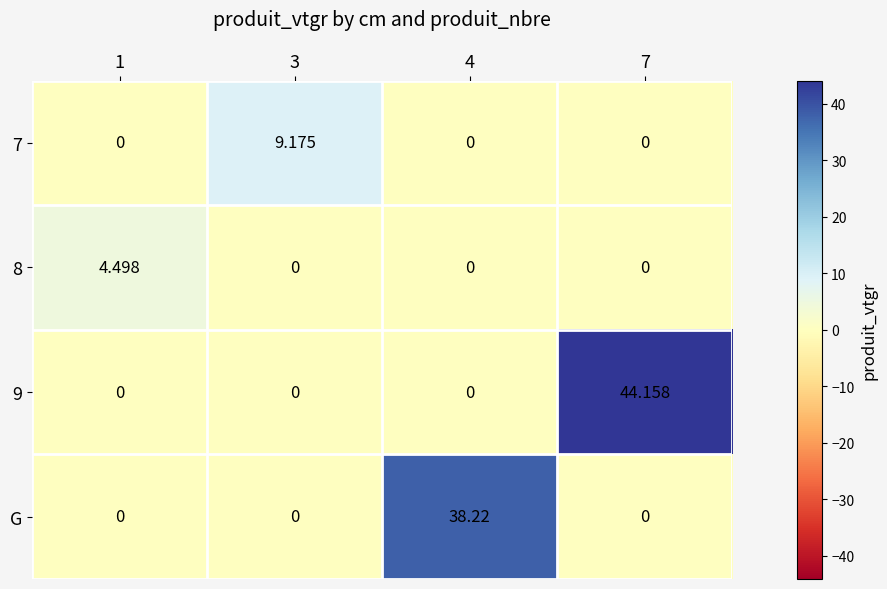

Is the value of 8 at 1 greater than the value of 9 at 1?

Yes